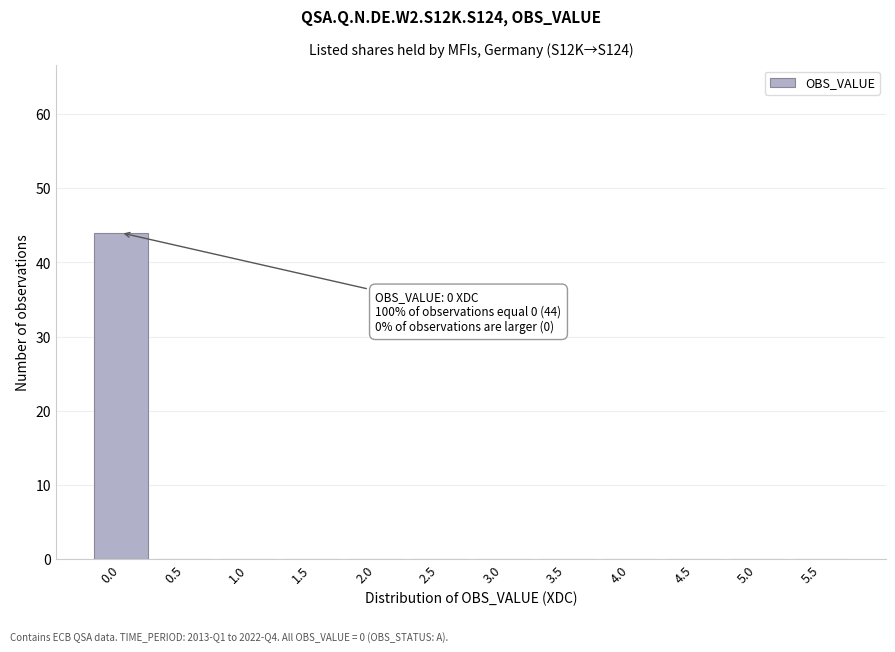

Reading left to right, list all the values displayed in this chart.

0.0=44	0.5=0	1.0=0	1.5=0	2.0=0	2.5=0	3.0=0	3.5=0	4.0=0	4.5=0	5.0=0	5.5=0